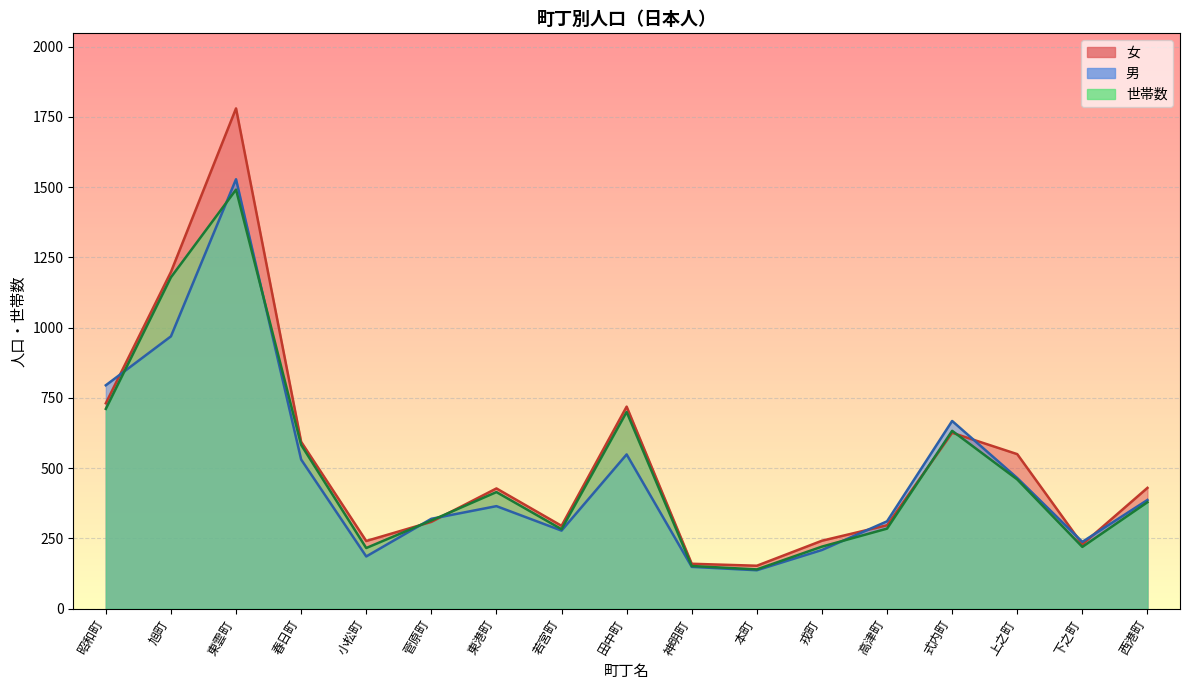

Rank the categories by 男 value from lowest to highest.

本町, 神明町, 小松町, 戎町, 下之町, 若宮町, 高津町, 菅原町, 東港町, 西港町, 上之町, 春日町, 田中町, 式内町, 昭和町, 旭町, 東雲町